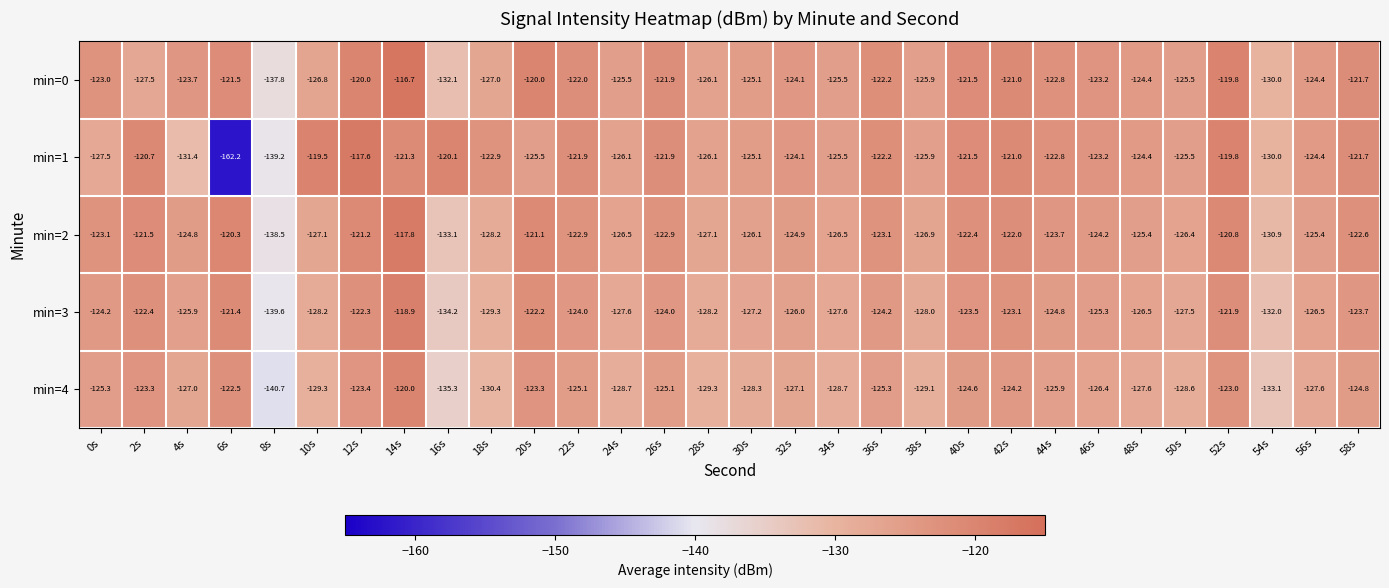

What is the spread (max minus min) of values at 14s?

4.6